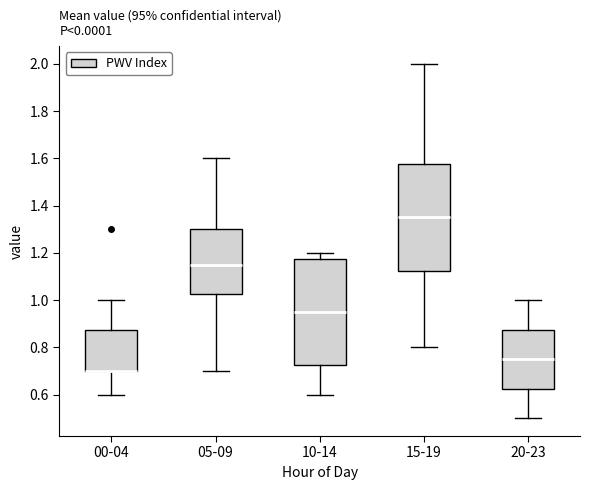

Reading left to right, read every box against the y-axis: the position of its median line, the range the box covers, and the ends of its whiskers. The values are not printed on the chart, so give them approximately, as read against the axis.

00-04: median 0.70 (drawn on the box's lower edge), box 0.70 to 0.88, whiskers 0.60 to 1.00
05-09: median 1.16, box 1.02 to 1.30, whiskers 0.70 to 1.60
10-14: median 0.96, box 0.72 to 1.18, whiskers 0.60 to 1.20
15-19: median 1.36, box 1.12 to 1.58, whiskers 0.80 to 2.00
20-23: median 0.76, box 0.62 to 0.88, whiskers 0.50 to 1.00